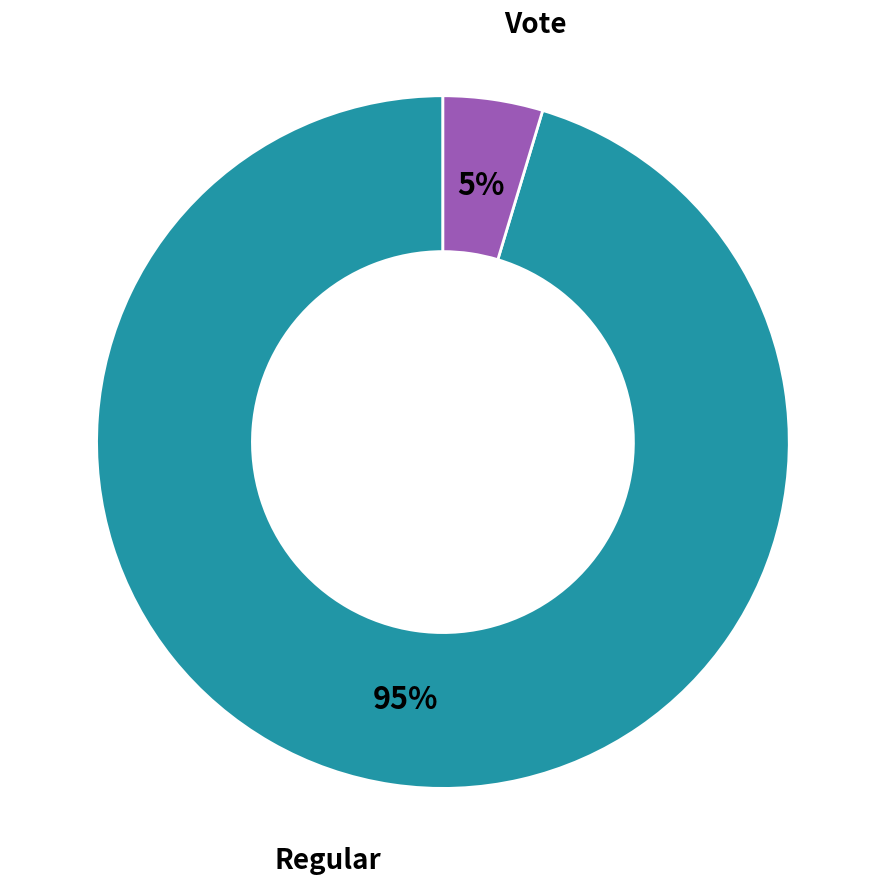

Which category has the smallest portion of the pie?

Vote